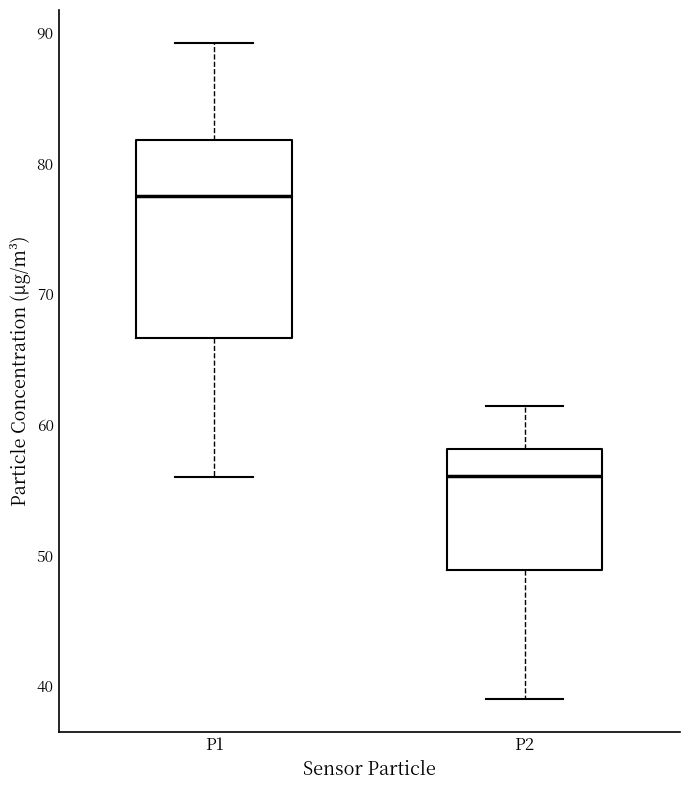

Reading left to right, read every box against the y-axis: the position of its median line, the range the box covers, and the ends of its whiskers. The values are not printed on the chart, so give them approximately, as read against the axis.

P1: median 77, box 67 to 82, whiskers 56 to 89
P2: median 56, box 49 to 58, whiskers 39 to 61